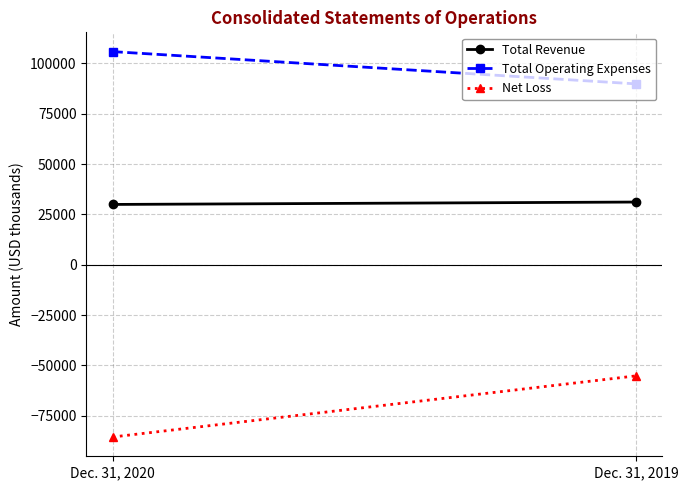

What are all the series names shown in the legend?

Total Revenue, Total Operating Expenses, Net Loss